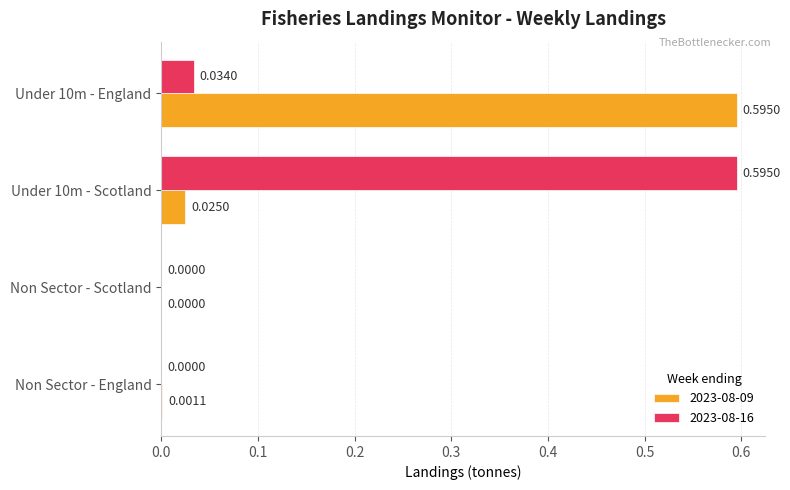

Is it true that 2023-08-09 equals -0.4 at Non Sector - Scotland?

False